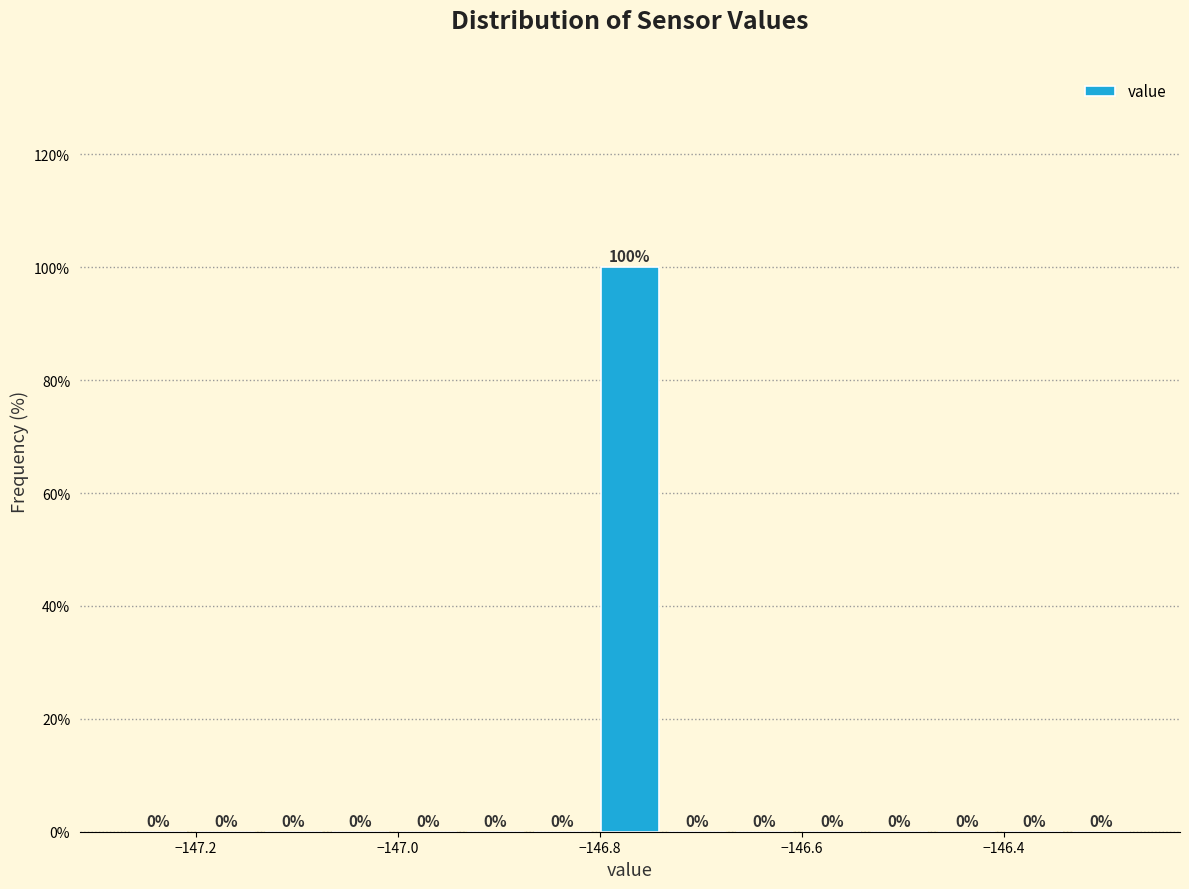

Around what value on the x-axis is the tallest bar? Give the approximate position of its centre, as read against the axis.

-146.76